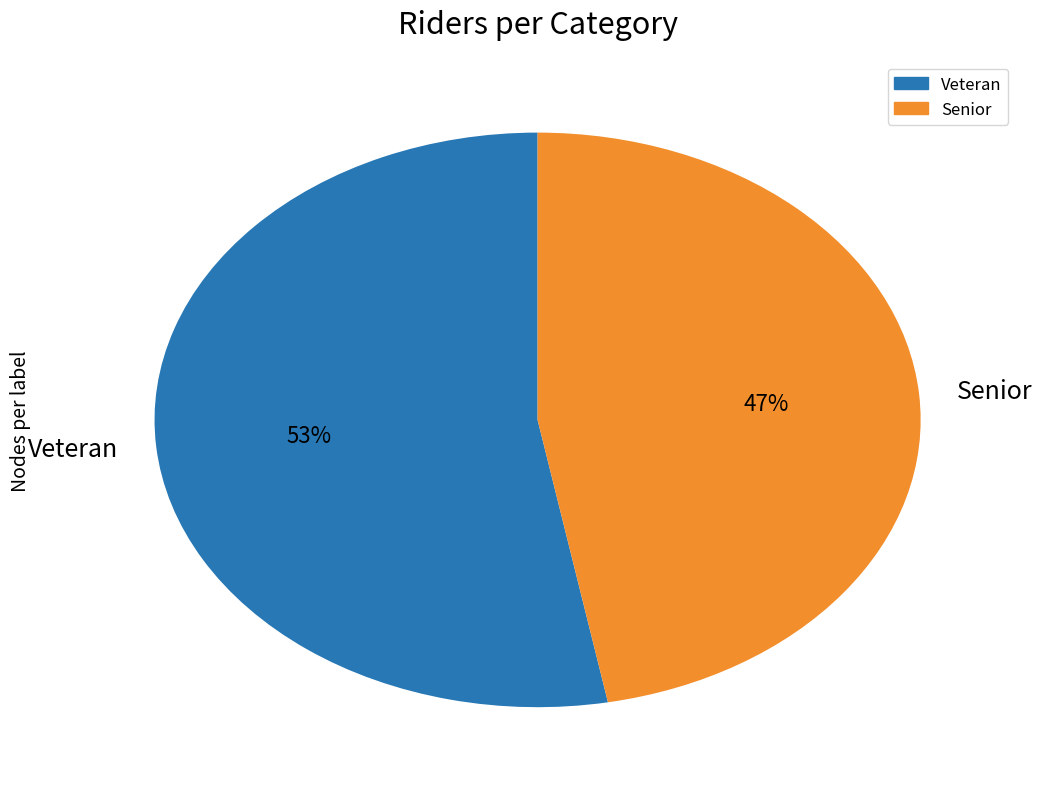

Which category has the smallest portion of the pie?

Senior